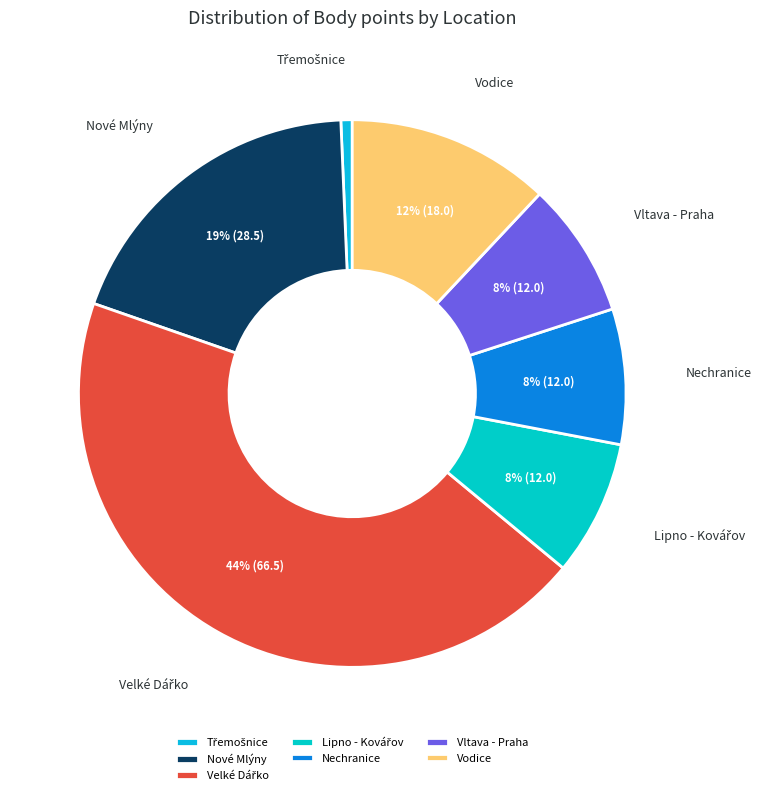

How many slices are in this pie chart?

7